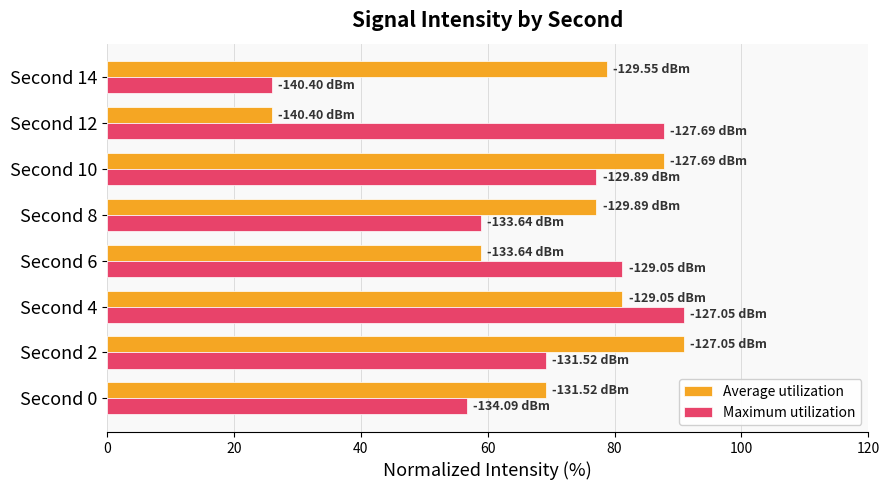

At Second 14, list the series in order from largest to smallest.

Average utilization, Maximum utilization